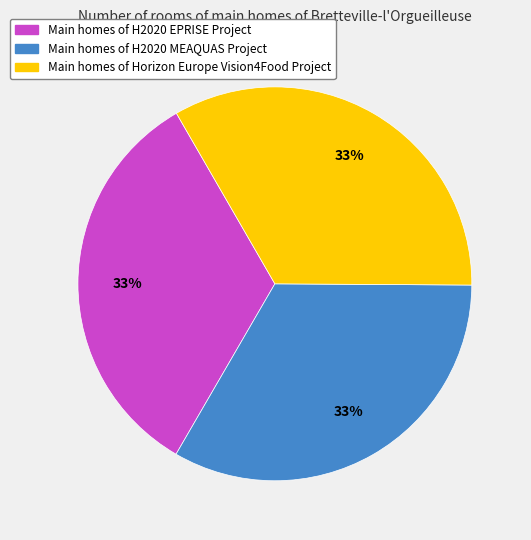

To the nearest percent, what is the average slice percentage?

33%